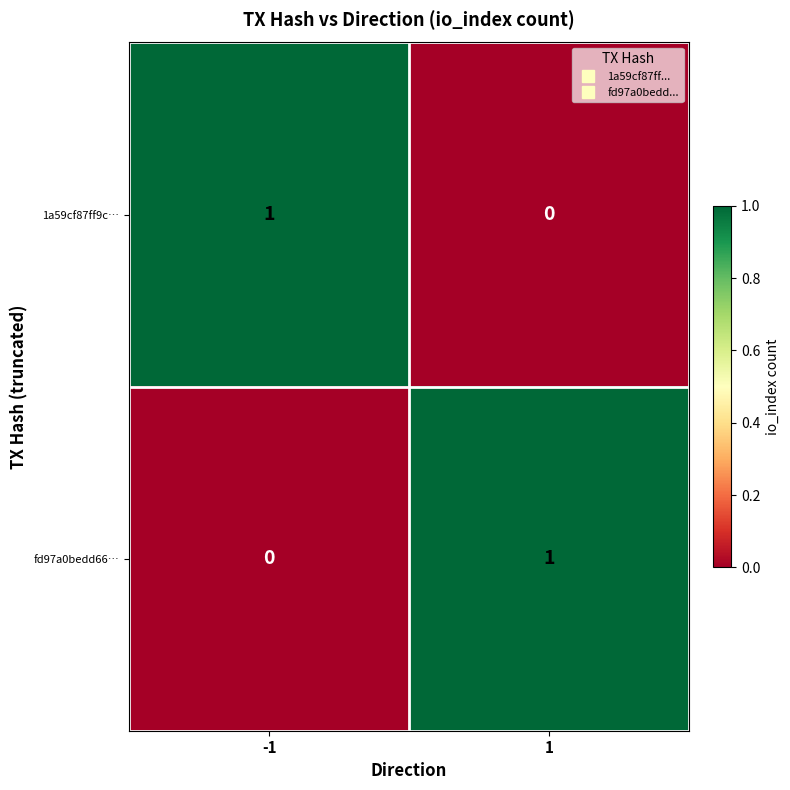

True or false: fd97a0bedd66… has a value of 0 at 1.

False